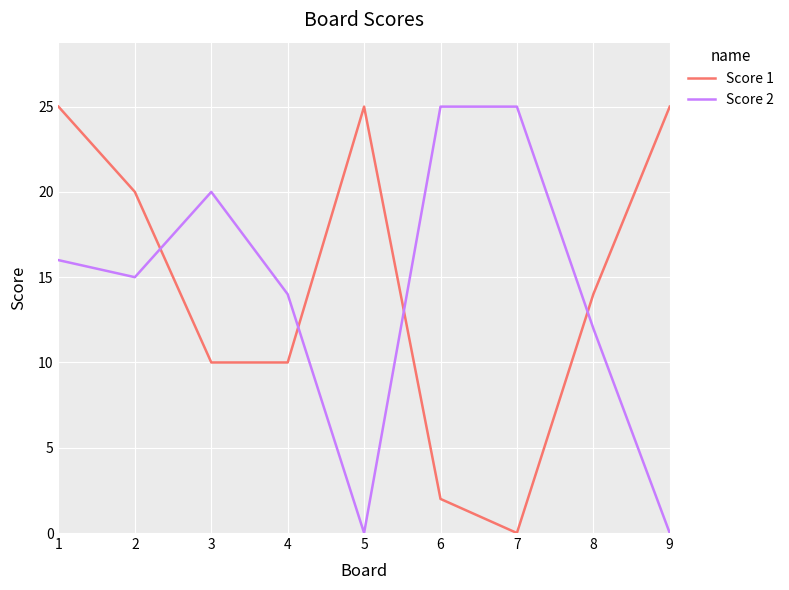

True or false: Score 1 has more than 2 interior local peaks.

False